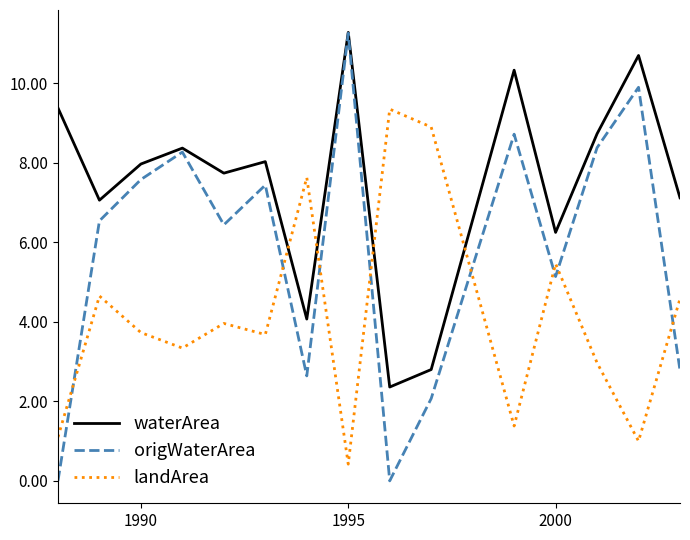

What is the maximum value for origWaterArea?

11.3